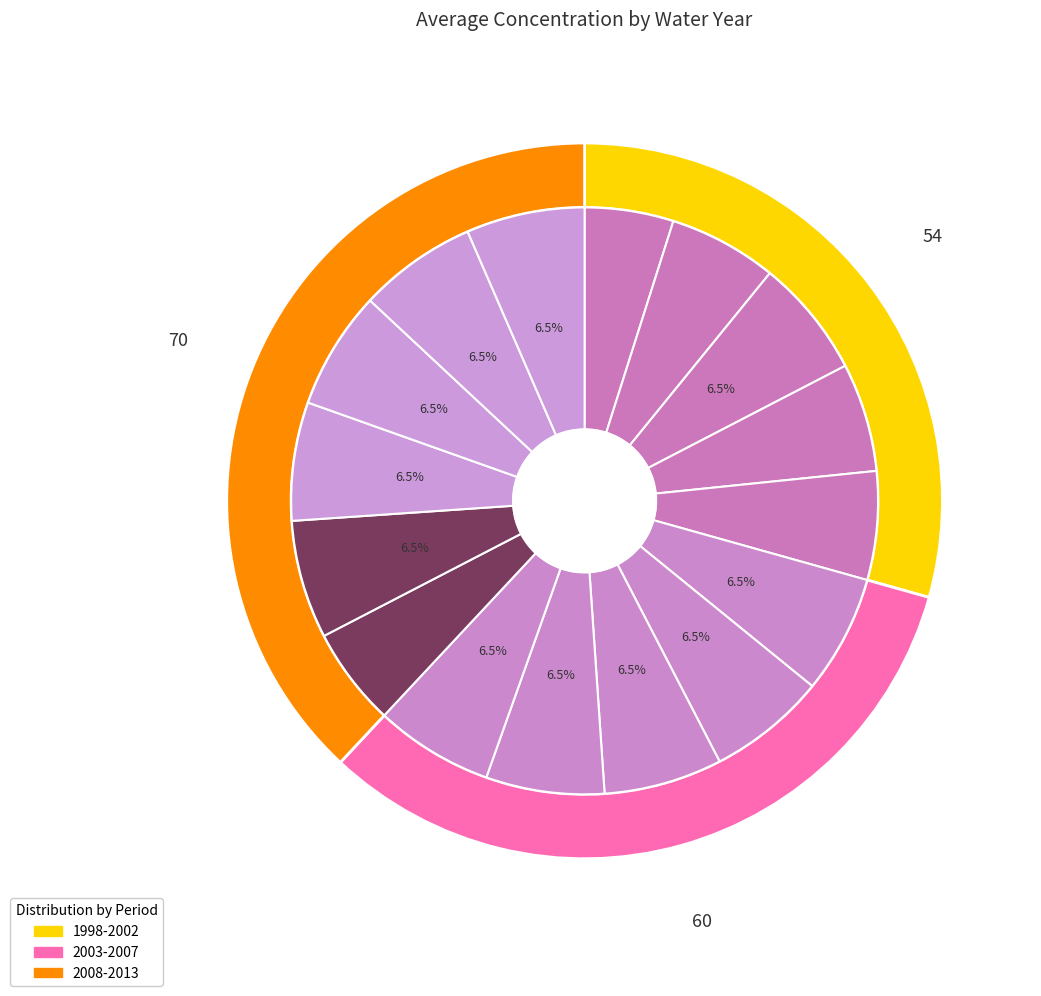

To the nearest percent, what percentage of the pie is 2008?

5%